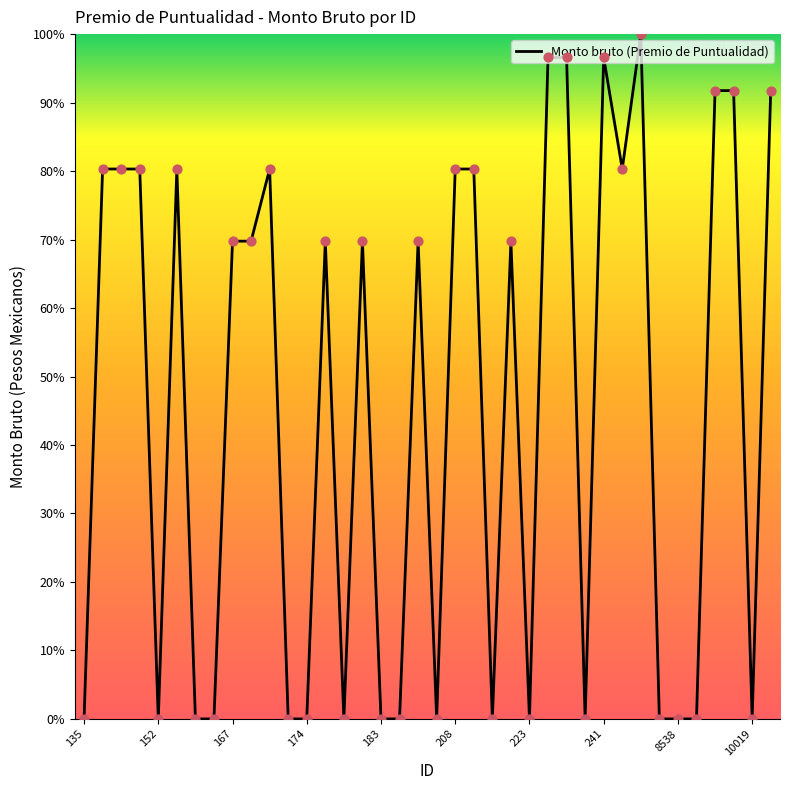

What is the greatest value displayed?

100.0